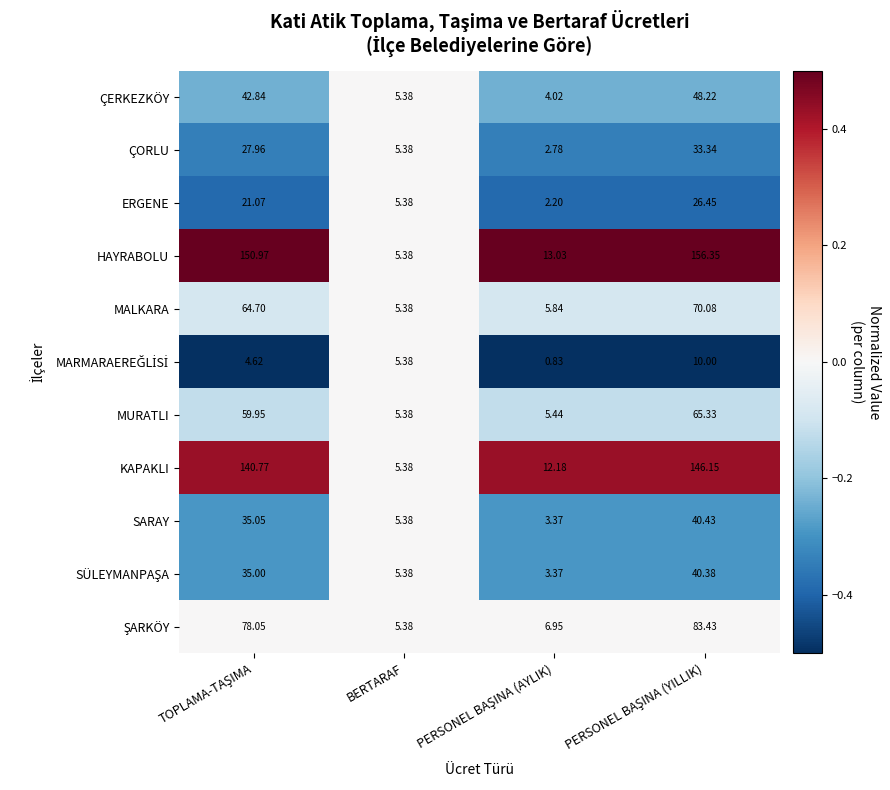

Which series has the largest total across all categories?

HAYRABOLU